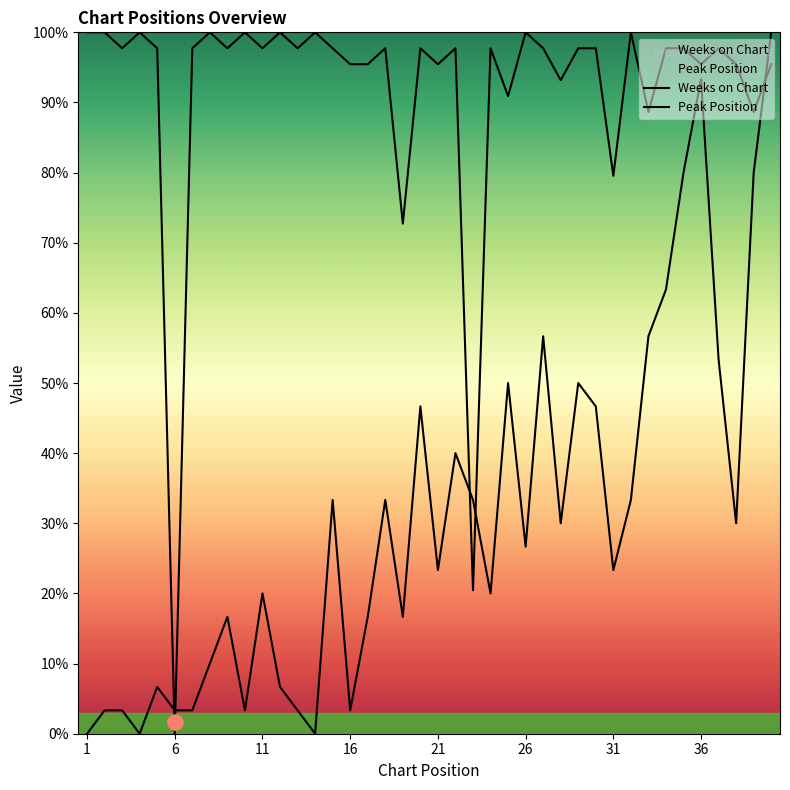

What are all the series names shown in the legend?

Weeks on Chart, Peak Position